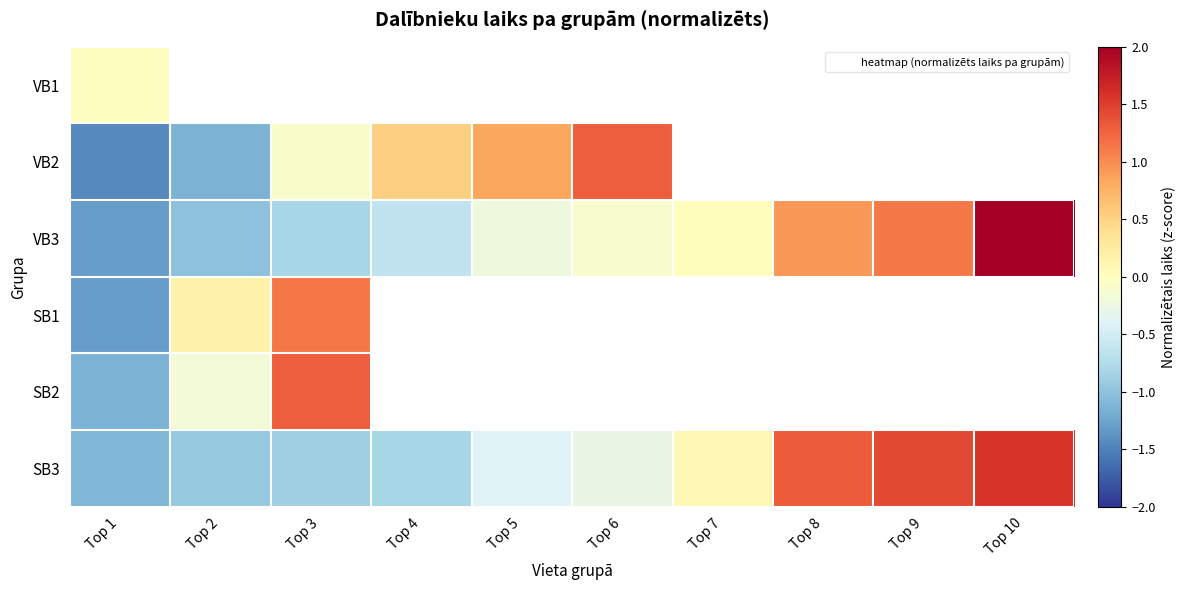

How many values in the VB3 series are below 0?

6